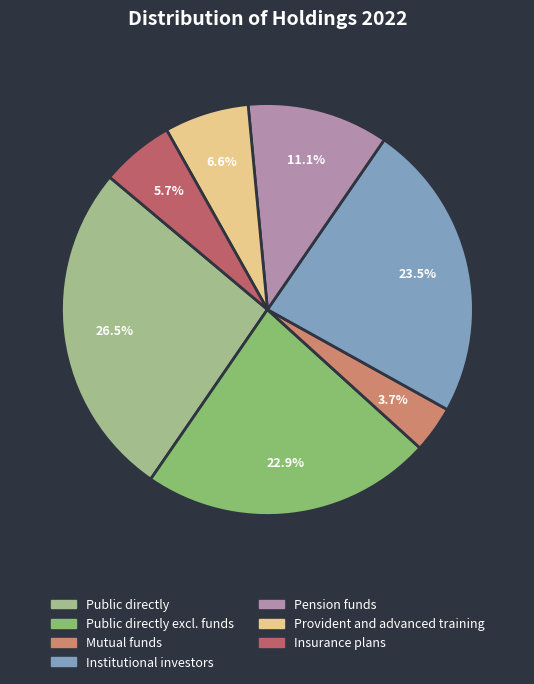

Count the number of slices in the pie.

7